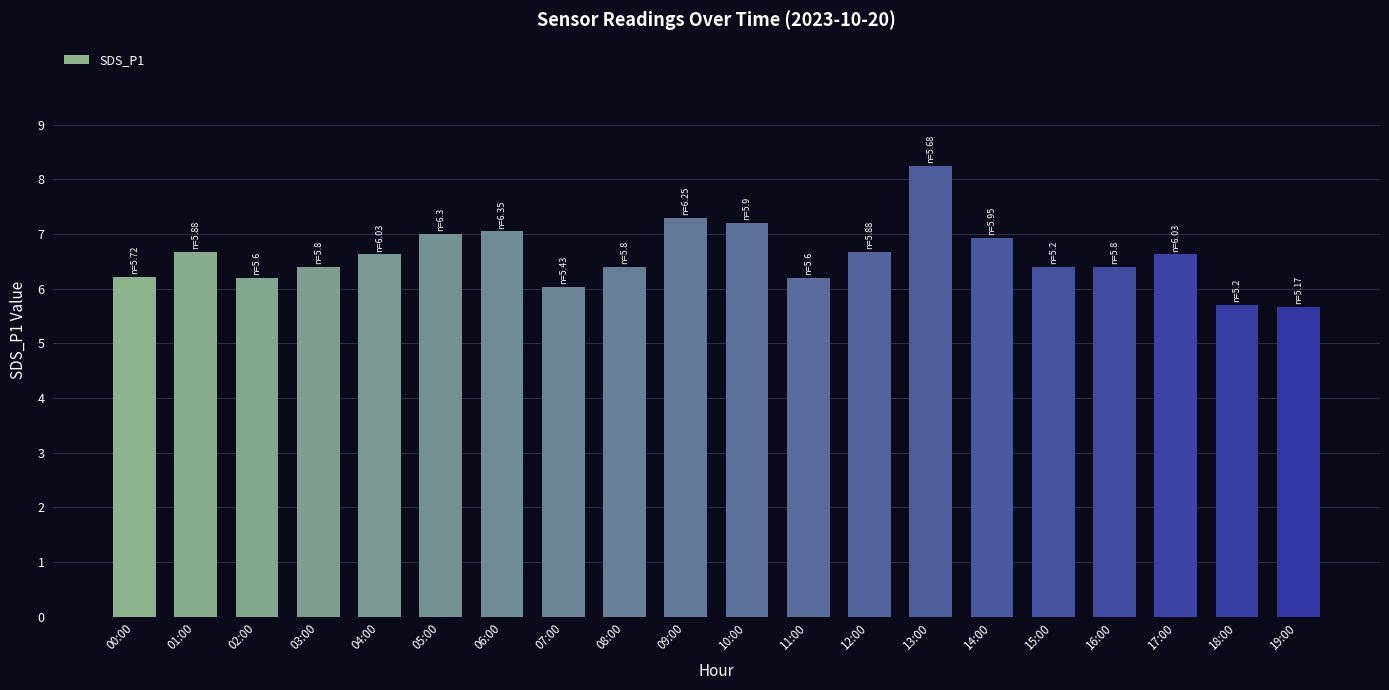

The value at 00:00 is 4.1. True or false?

False